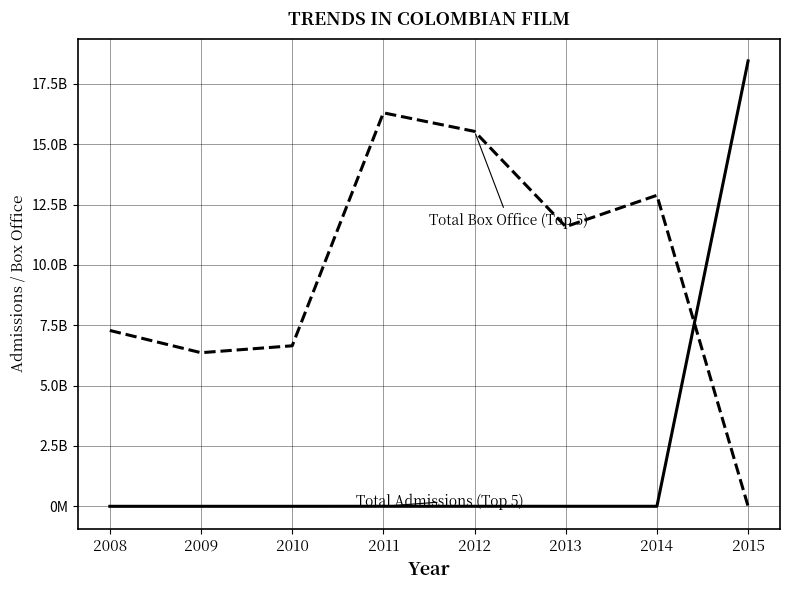

The value of Total Admissions (Top 5) at 2008 is 931245. True or false?

True